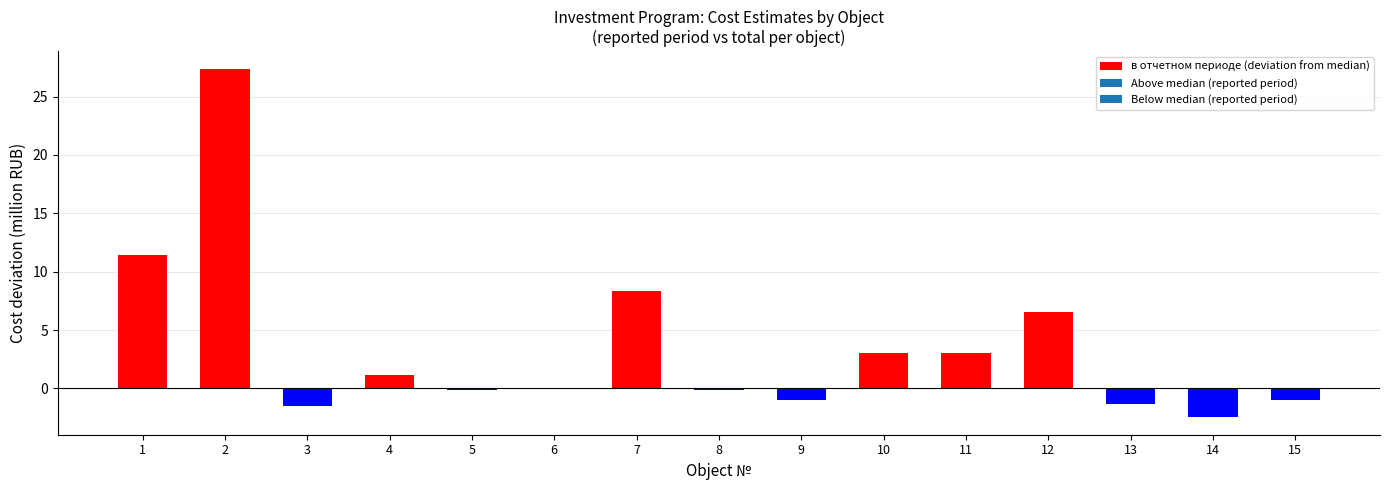

What is the sum of all values?

53.5